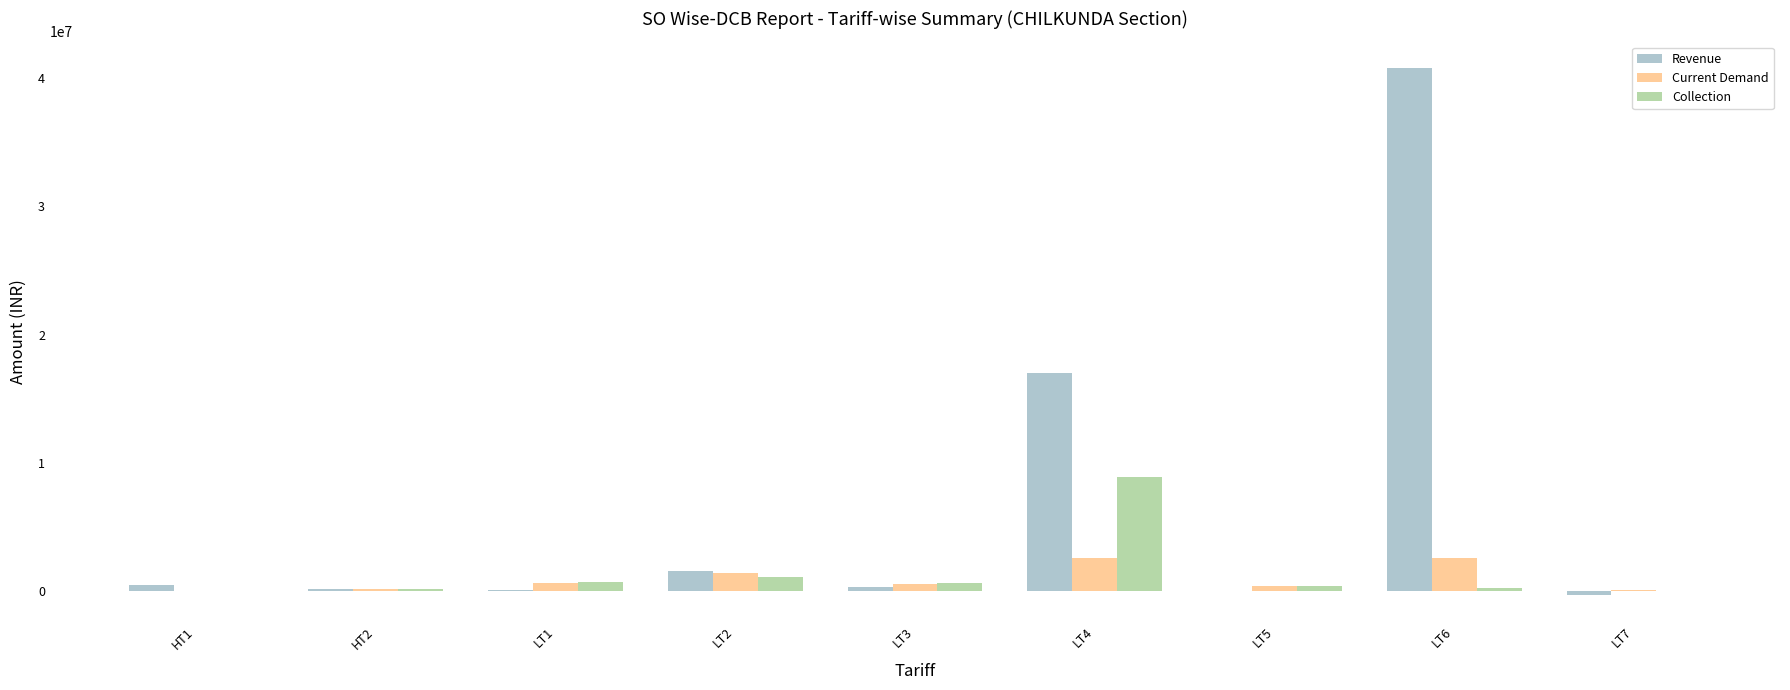

The value of Current Demand at HT2 is 134813.0. True or false?

True